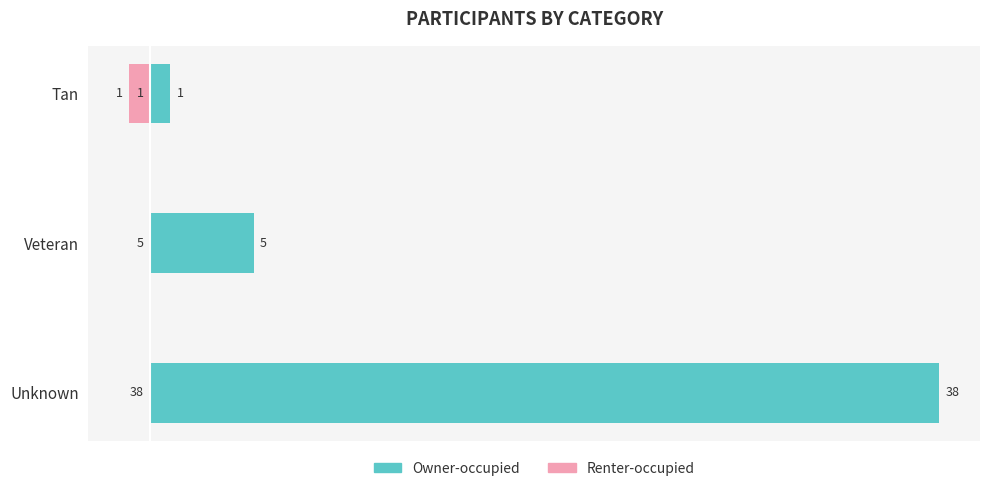

Rank the series by their average value, from highest to lowest.

Owner-occupied, Renter-occupied